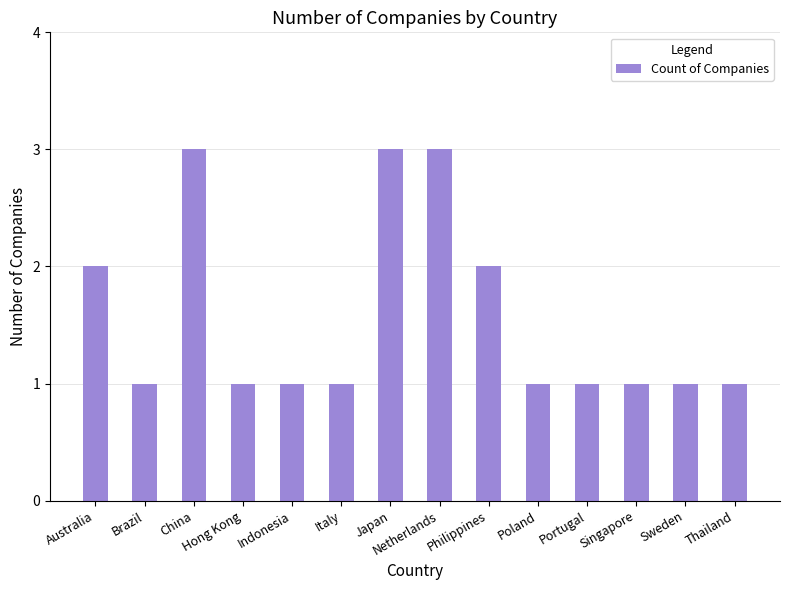

What is the difference between the values at Portugal and Netherlands?

2